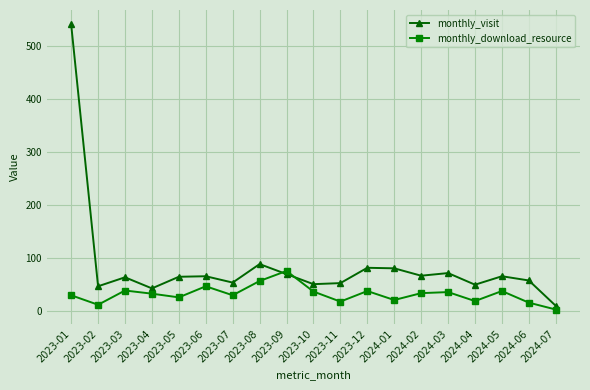

What is the difference between the second highest and minimum values in the monthly_visit series?

79